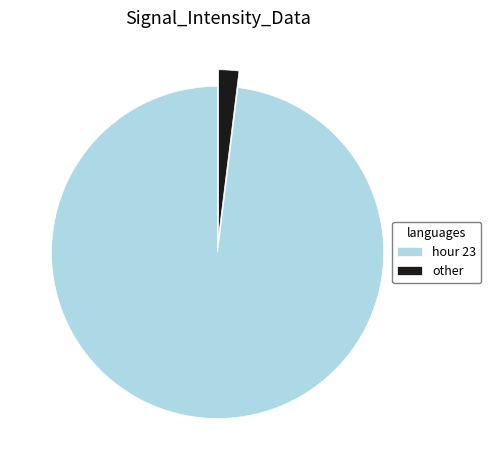

Does any single category account for the majority?

Yes